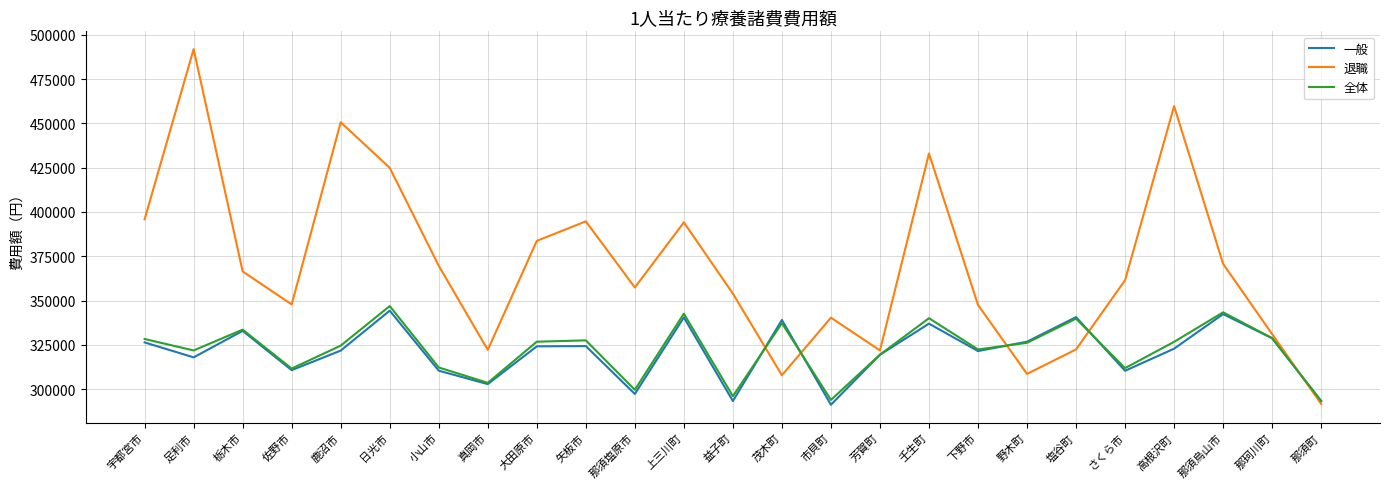

Rank the series at 矢板市 from lowest to highest value.

一般, 全体, 退職